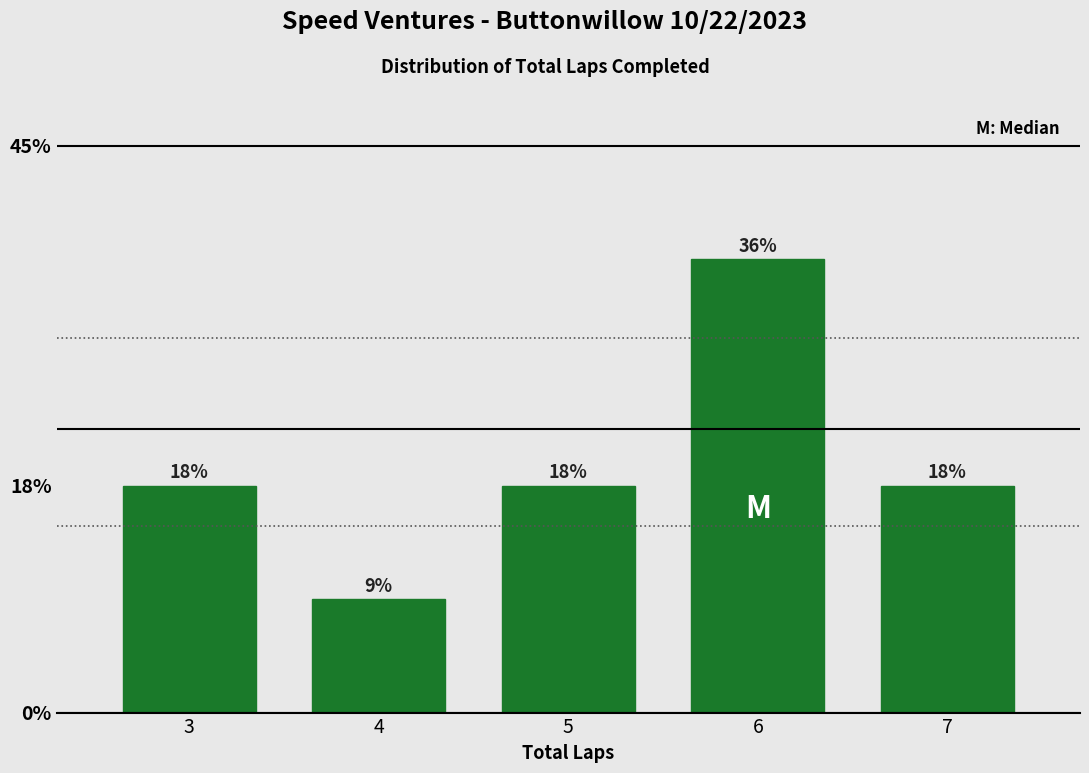

Are the bars horizontal?

No